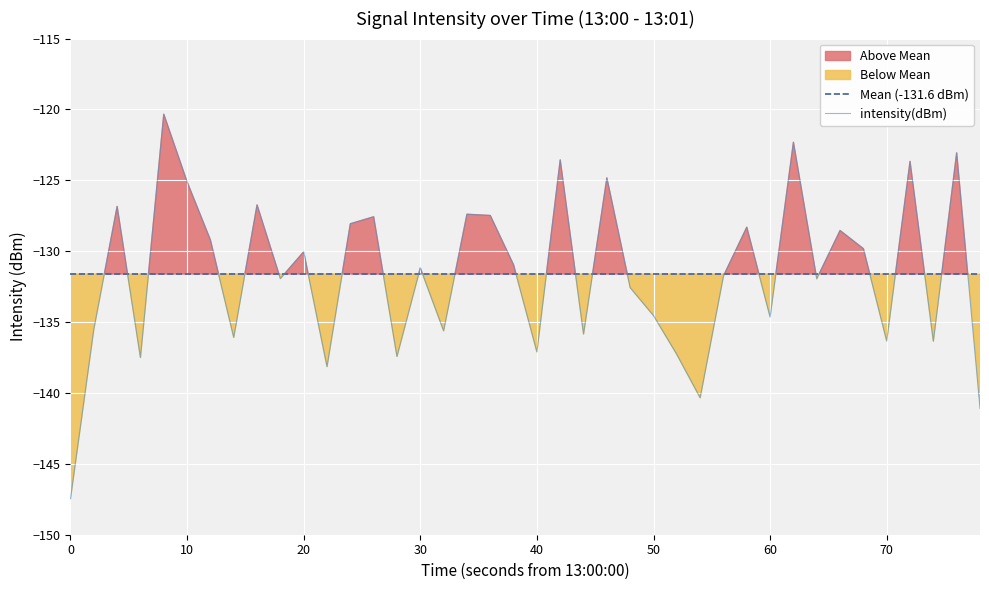

Does the chart display data point markers on the line(s)?

No